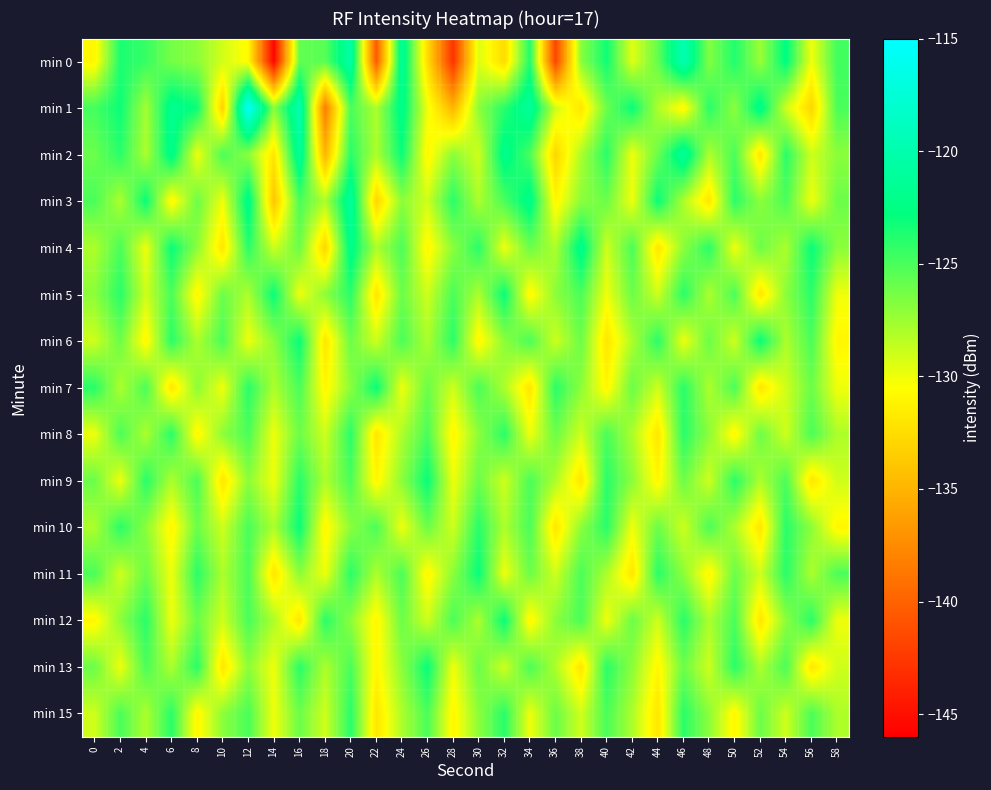

What is the minimum value shown in the chart?

-145.7